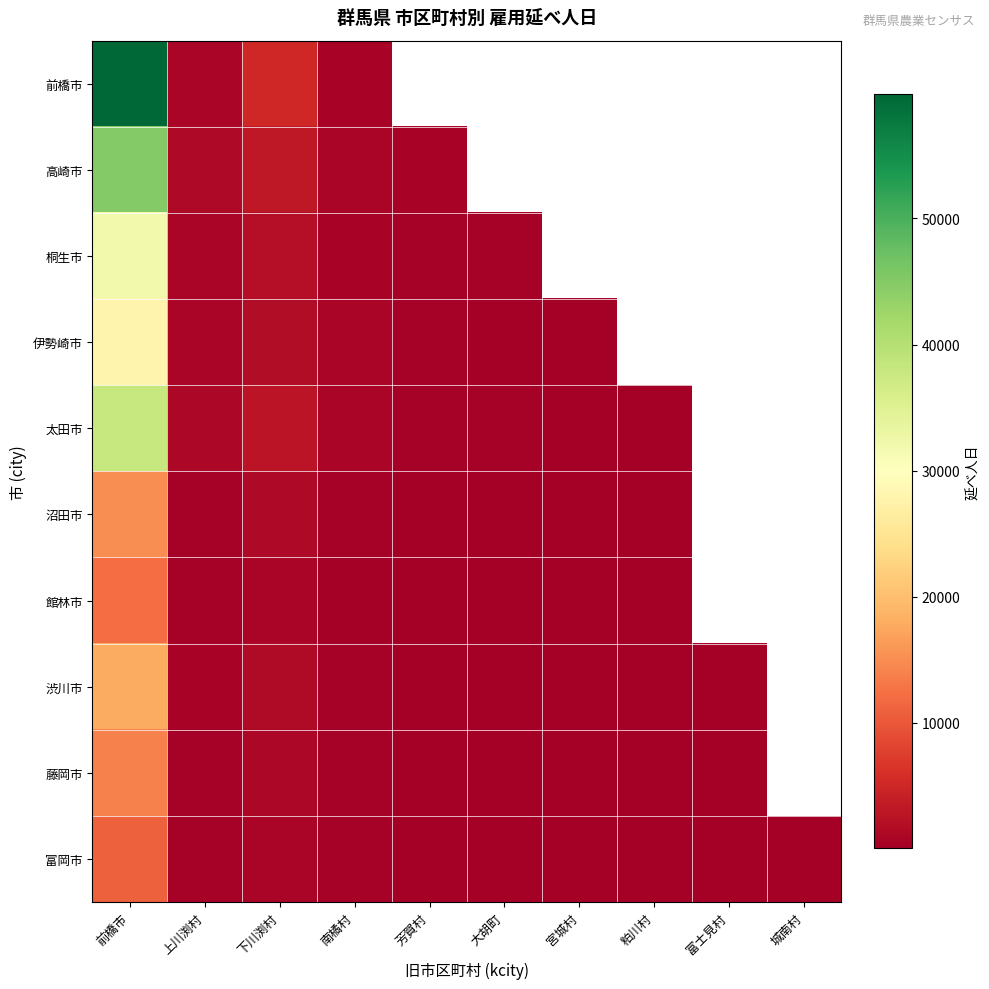

Which category has the highest value in the 館林市 series?

前橋市